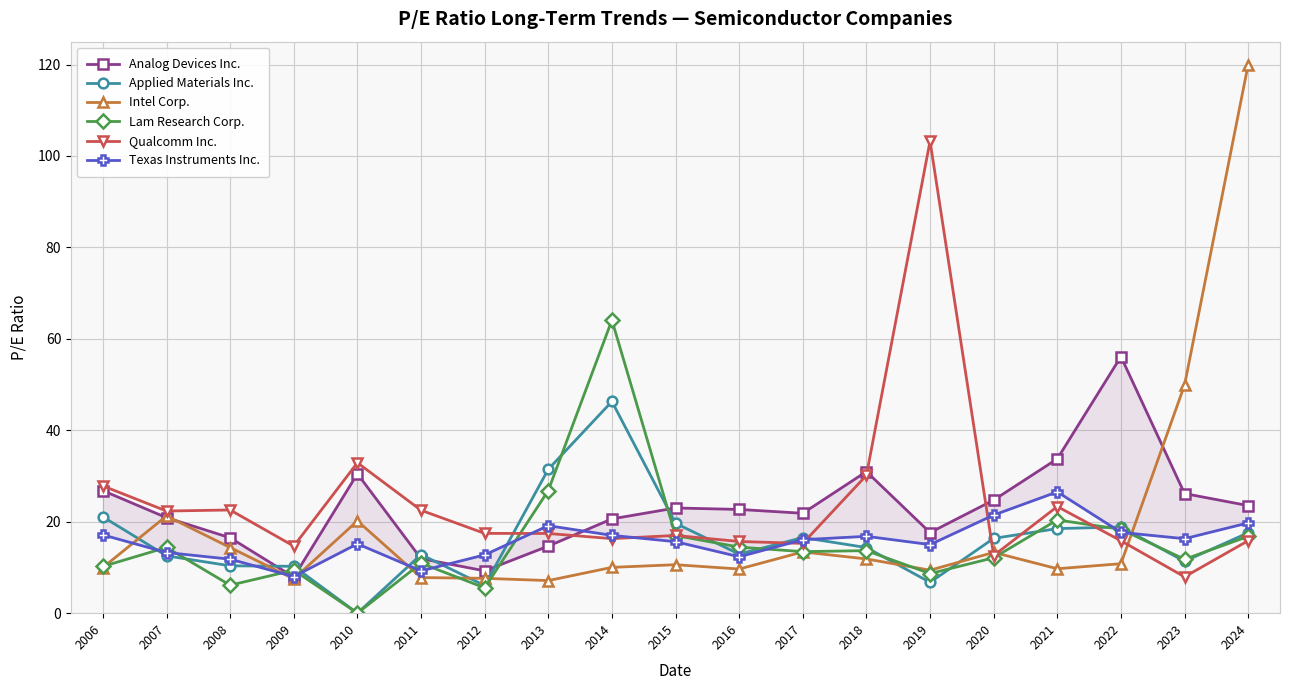

How many lines are shown in the chart?

6